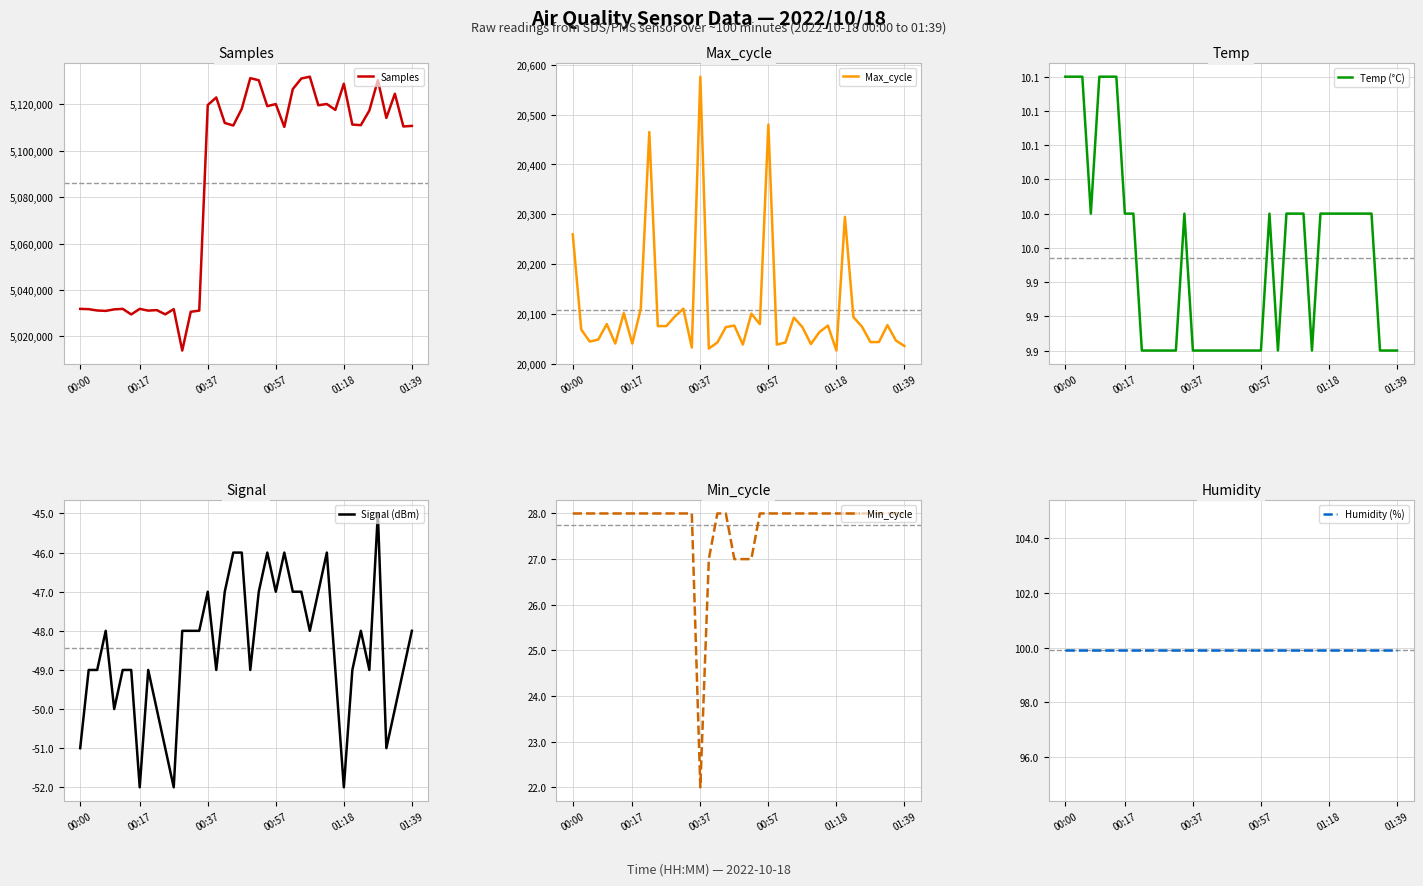

Where is Min_cycle nearest to the value 25?

16